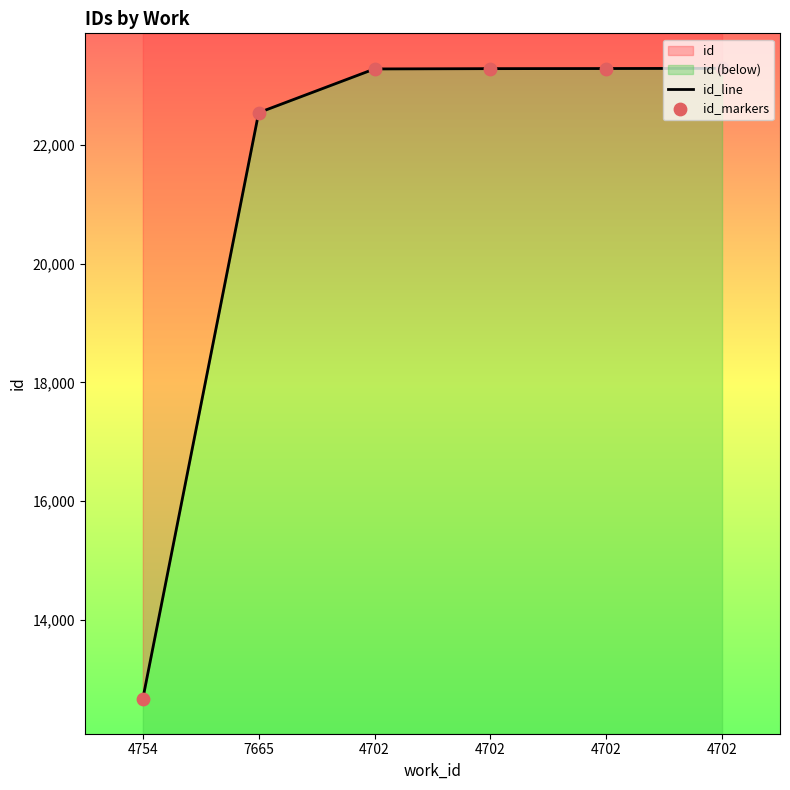

Which series has the widest spread of Y values?

id_line